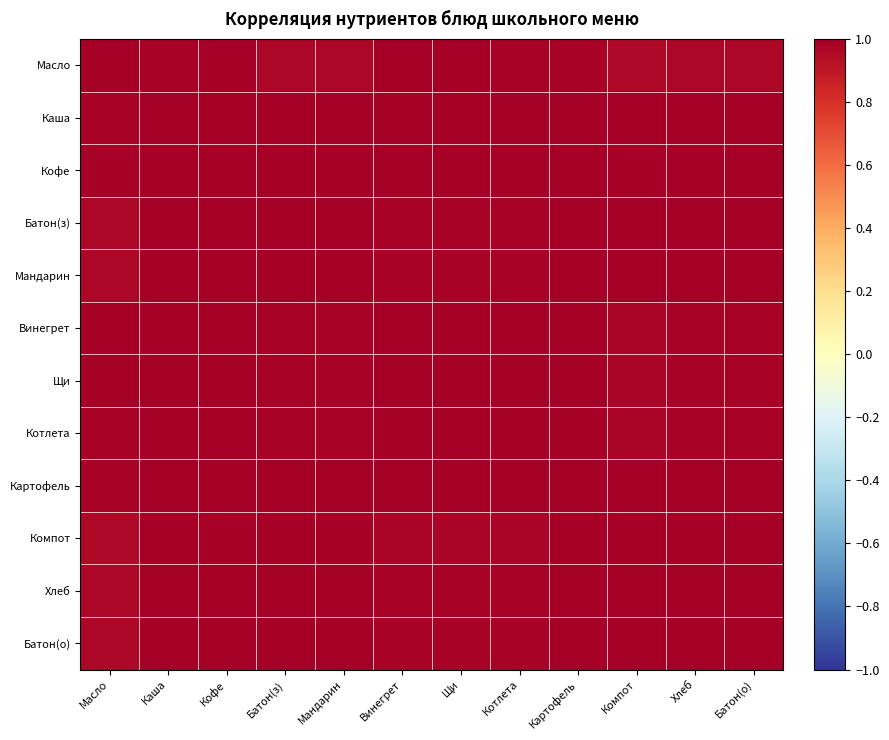

Rank the series by their maximum value, from lowest to highest.

Картофель, Хлеб, Винегрет, Масло, Каша, Кофе, Батон(з), Мандарин, Щи, Котлета, Компот, Батон(о)